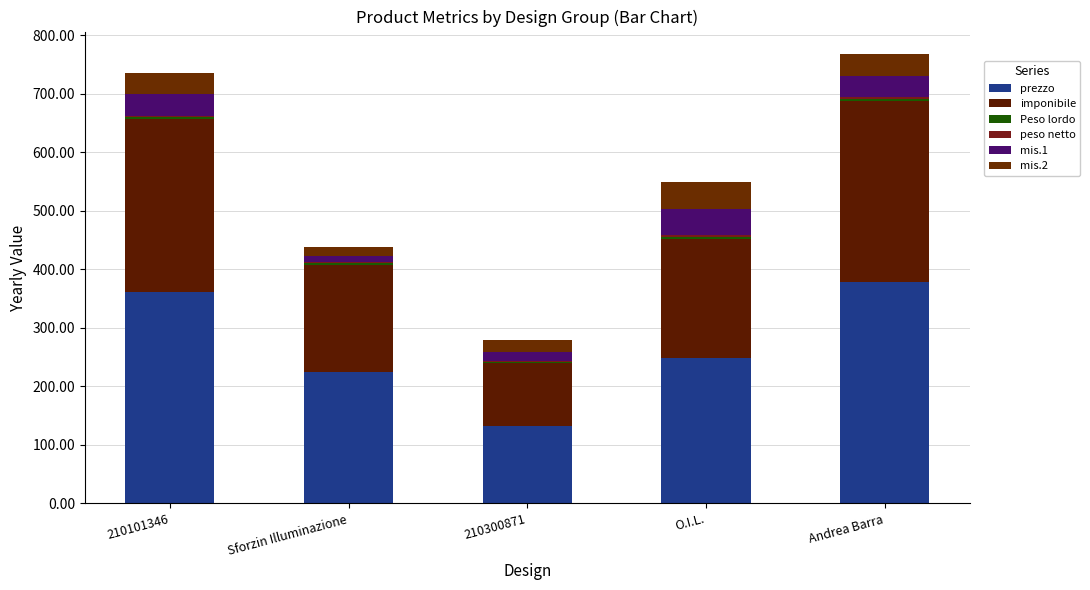

What position from the left is O.I.L.?

4